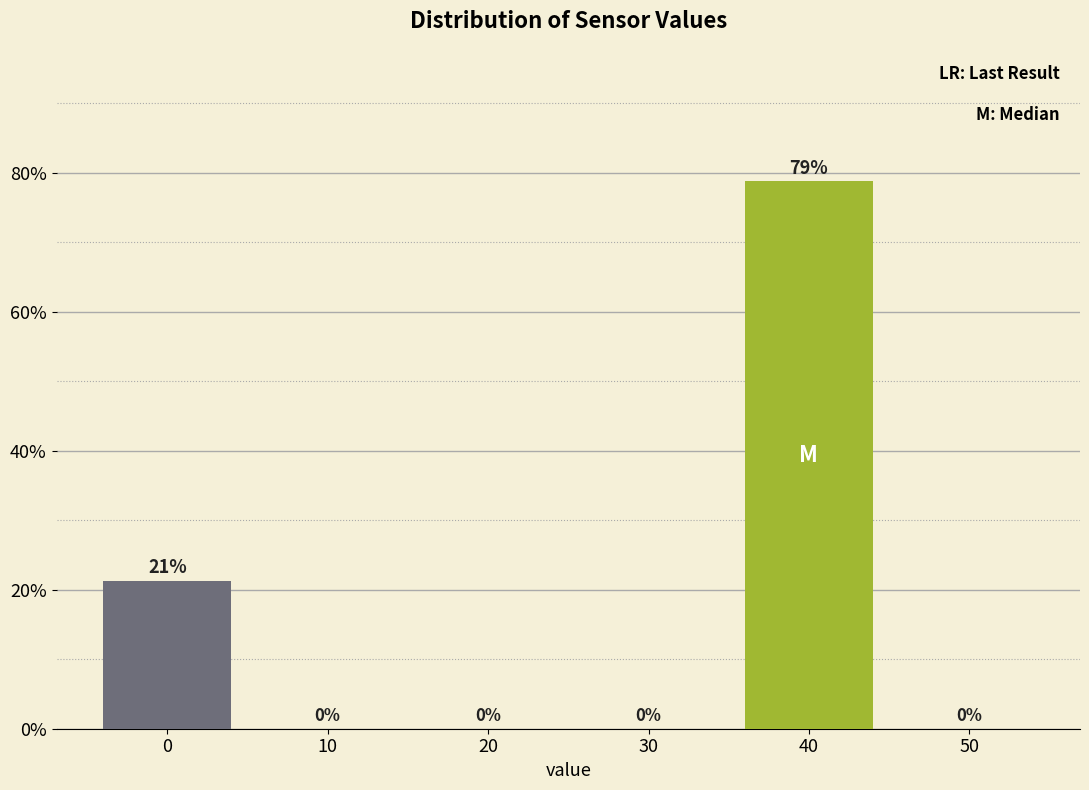

What is the maximum value shown in the chart?

78.7